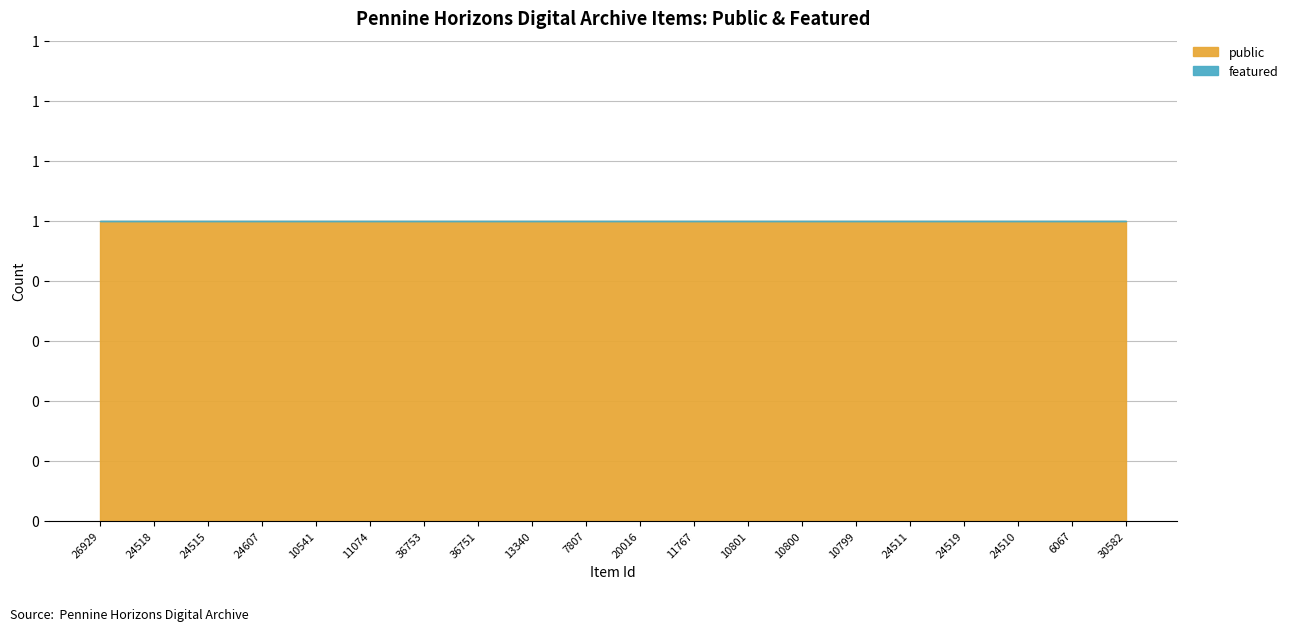

What is the total value across all series at 30582?

1